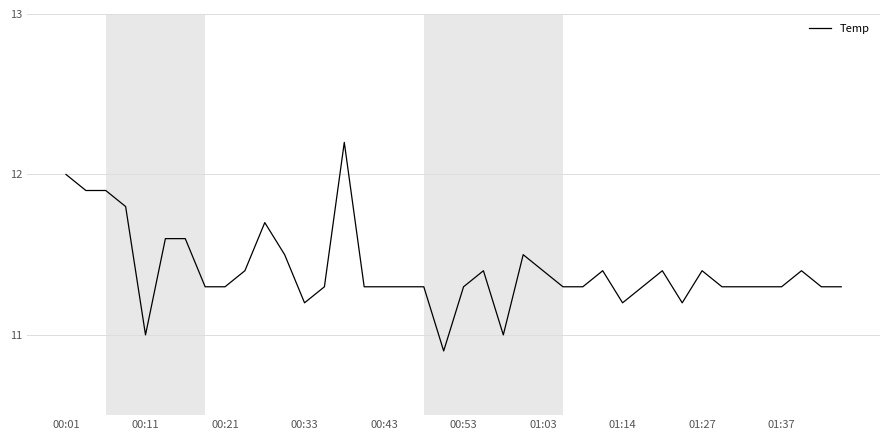

What is the difference between the maximum and minimum values?

1.3